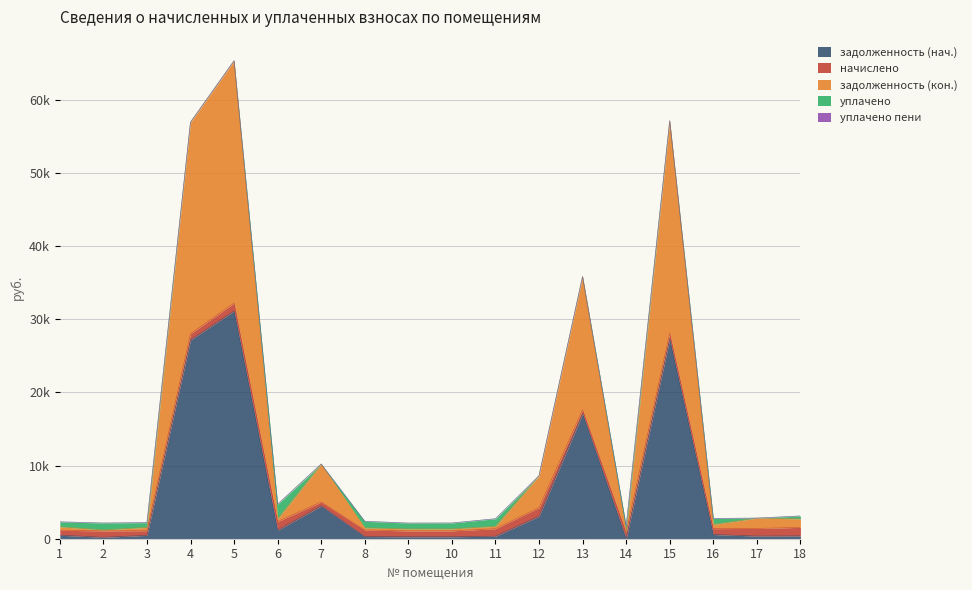

Which series ends up on top after the final intersection of начислено and задолженность (нач.)?

начислено